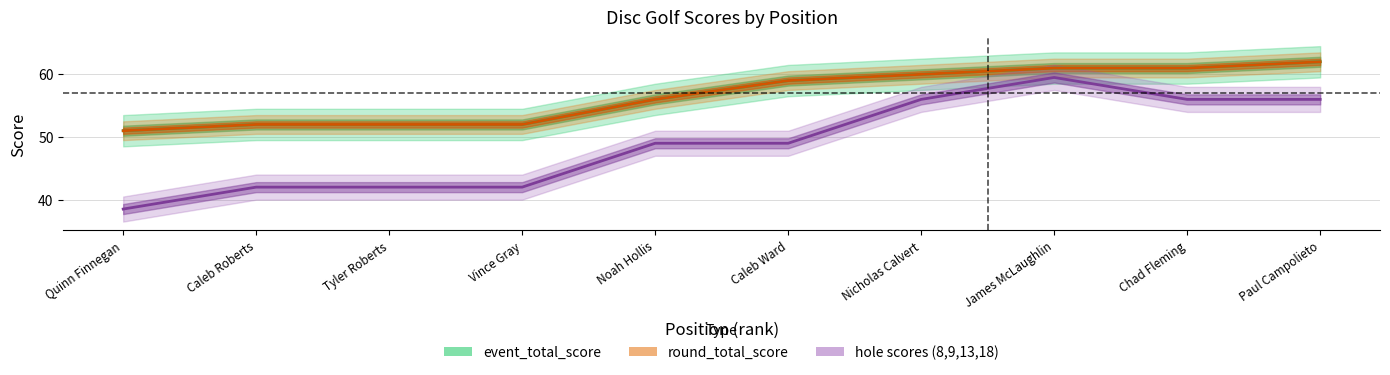

At how many categories does at least one series exceed 17?

10